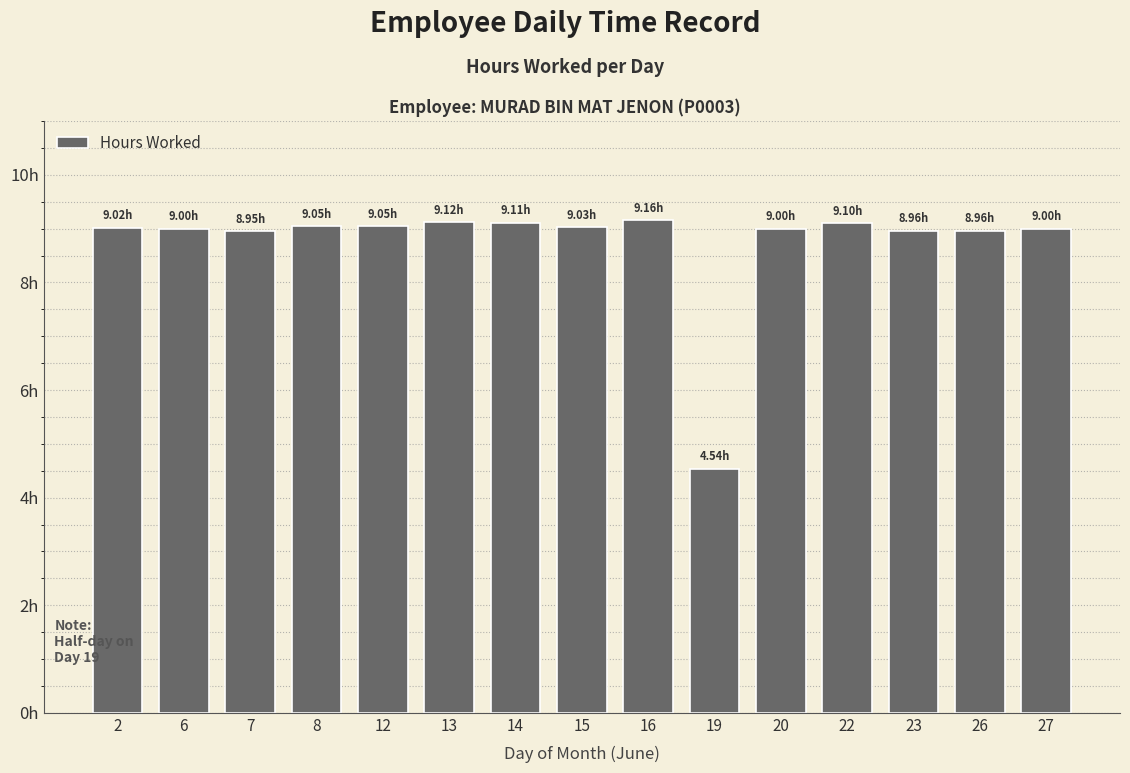

Is it true that the value at 7 is 5.0?

False